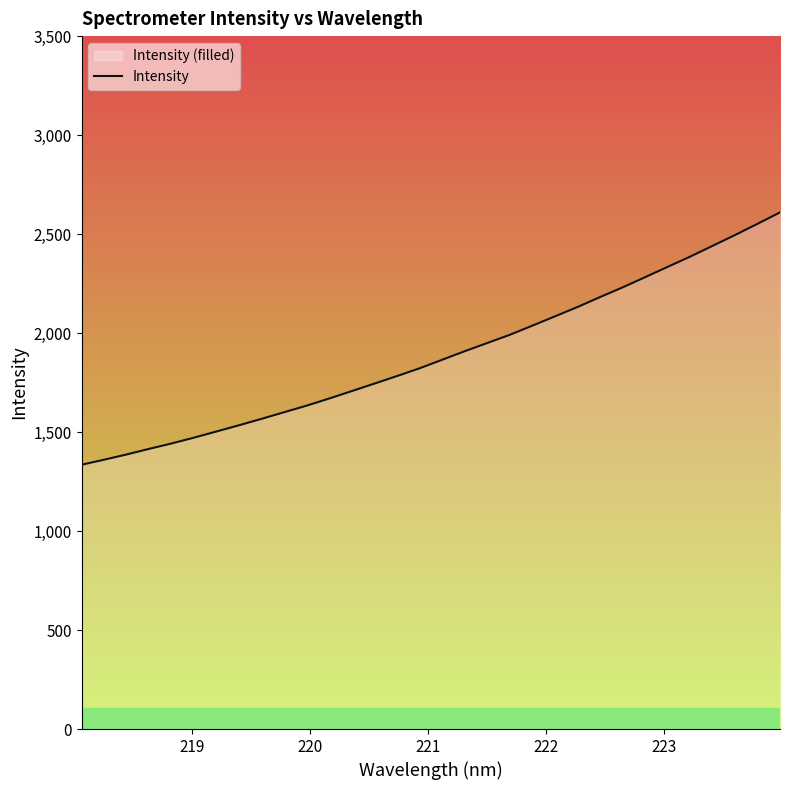

What is the greatest value displayed?

2609.5